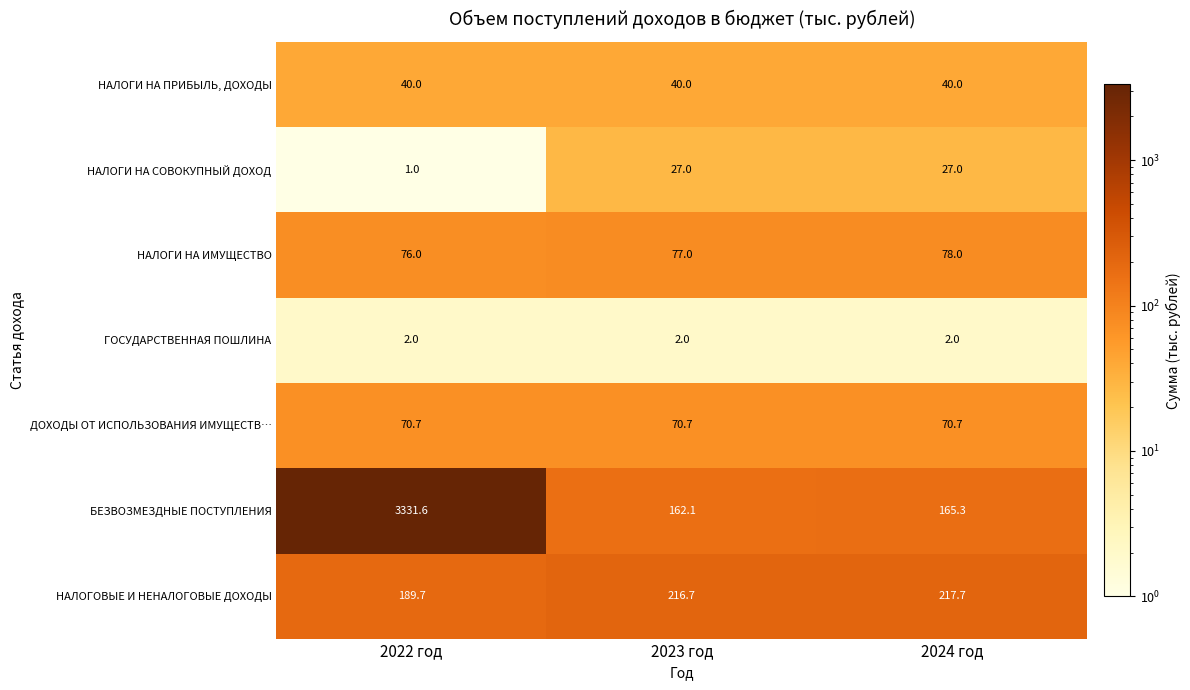

Reading left to right, transcribe all the data shown in this chart.

НАЛОГИ НА ПРИБЫЛЬ, ДОХОДЫ: 2022 год=40.0	2023 год=40.0	2024 год=40.0
НАЛОГИ НА СОВОКУПНЫЙ ДОХОД: 2022 год=1.0	2023 год=27.0	2024 год=27.0
НАЛОГИ НА ИМУЩЕСТВО: 2022 год=76.0	2023 год=77.0	2024 год=78.0
ГОСУДАРСТВЕННАЯ ПОШЛИНА: 2022 год=2.0	2023 год=2.0	2024 год=2.0
ДОХОДЫ ОТ ИСПОЛЬЗОВАНИЯ ИМУЩЕСТВ…: 2022 год=70.7	2023 год=70.7	2024 год=70.7
БЕЗВОЗМЕЗДНЫЕ ПОСТУПЛЕНИЯ: 2022 год=3331.6	2023 год=162.1	2024 год=165.3
НАЛОГОВЫЕ И НЕНАЛОГОВЫЕ ДОХОДЫ: 2022 год=189.7	2023 год=216.7	2024 год=217.7